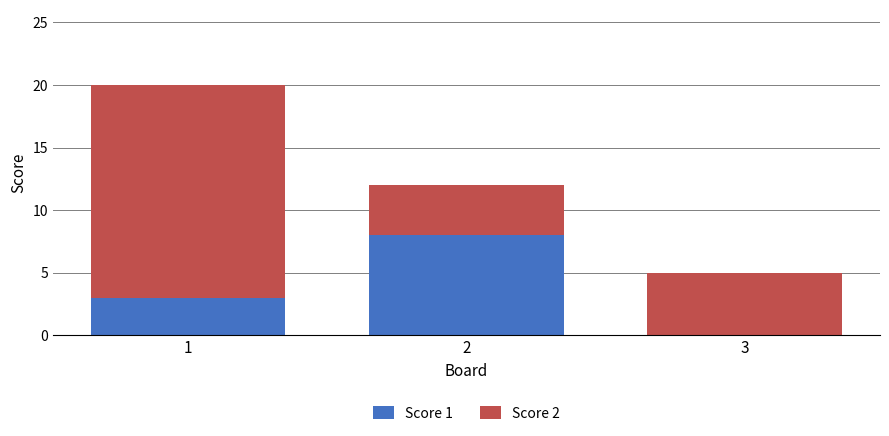

Are the bars grouped side by side (vs. stacked)?

No